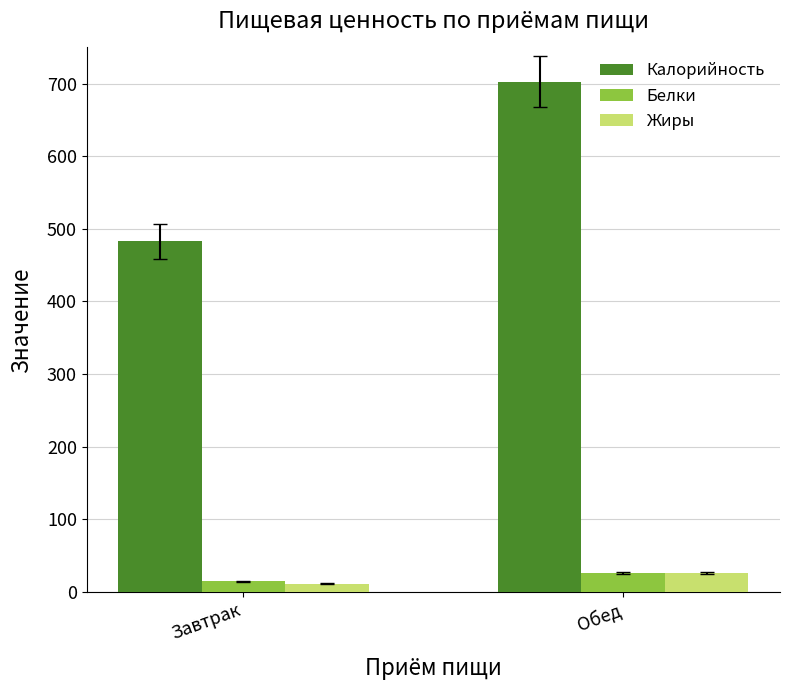

Which series changed the most between Завтрак and Обед?

Калорийность